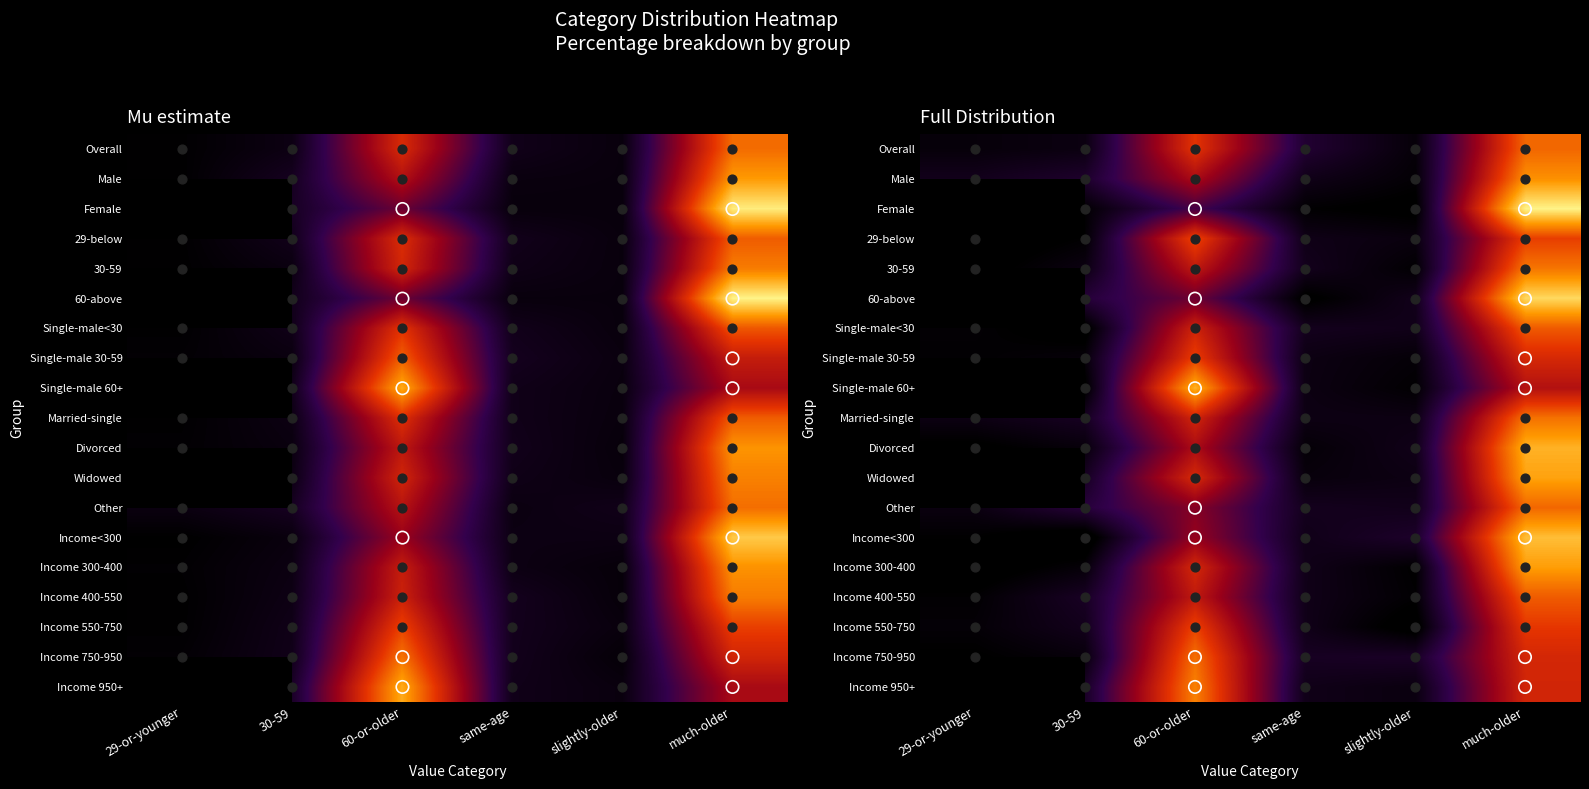

How many data points does each series have?

6